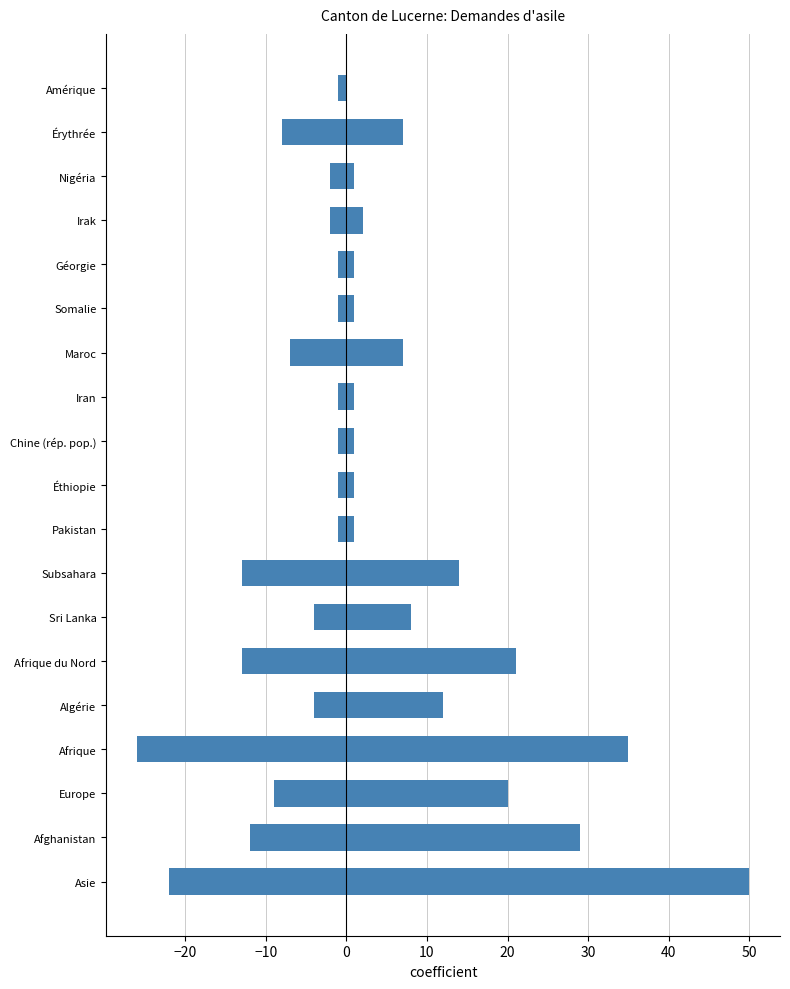

At how many categories does at least one series exceed -13?

19